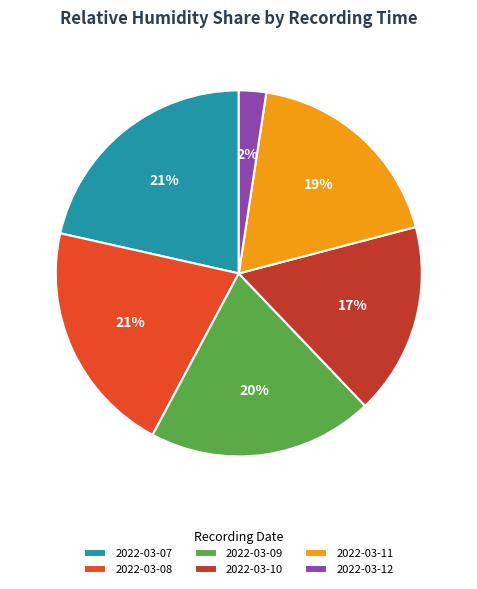

Is it true that 2022-03-11 is 19% of the pie?

True